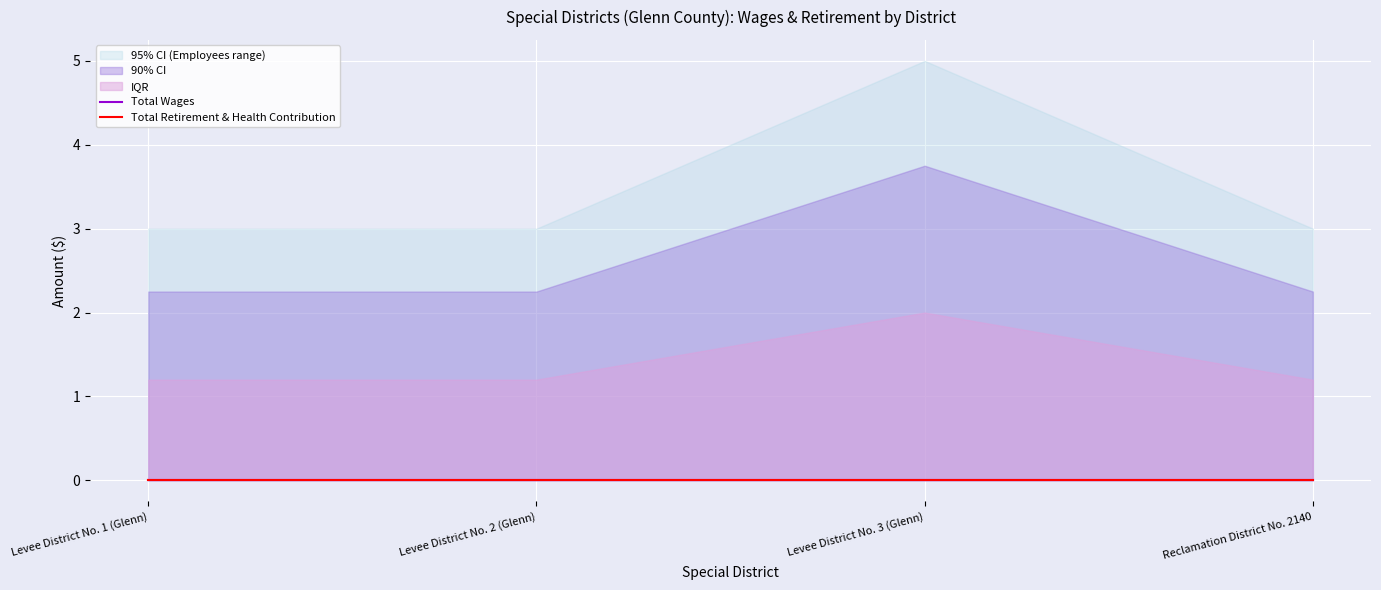

What position from the left is Levee District No. 3 (Glenn)?

3